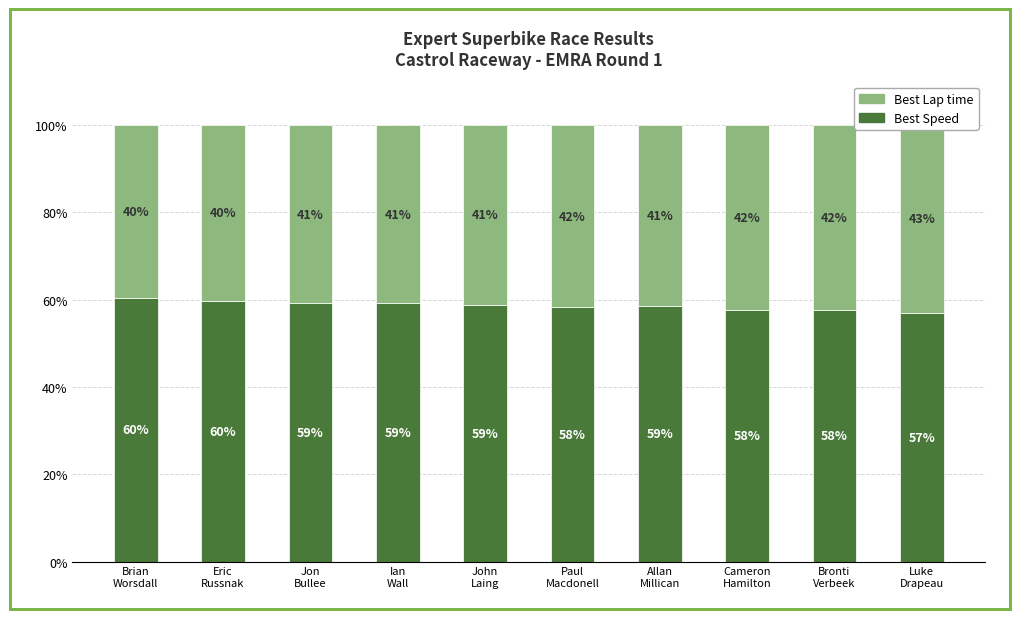

How many bars are there in total?

20